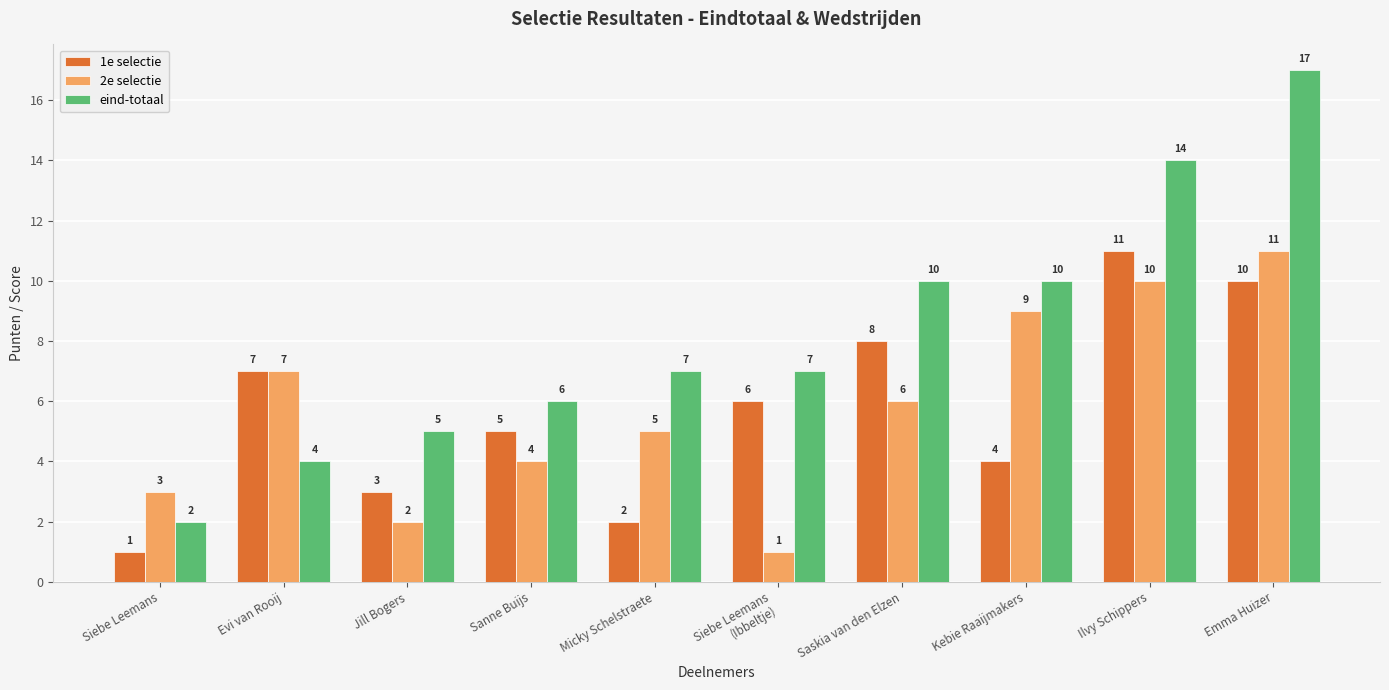

True or false: 2e selectie has a value of 5 at Micky Schelstraete.

True